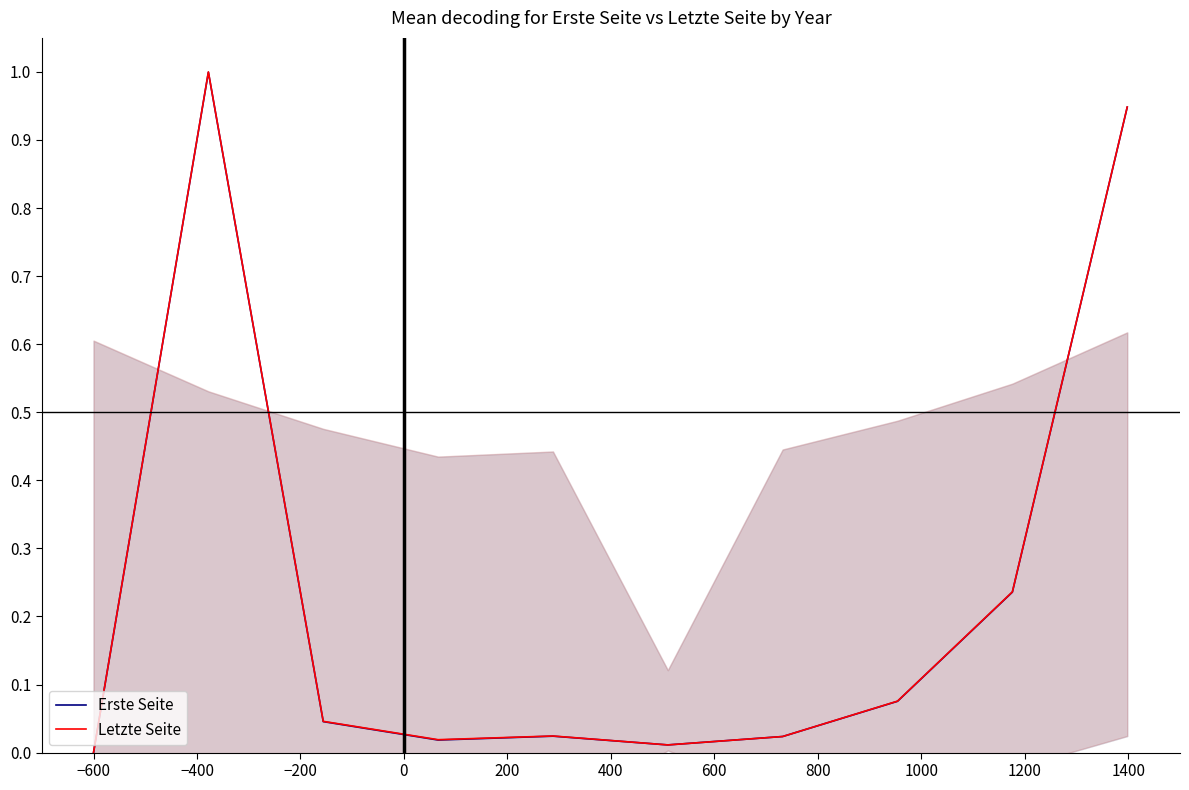

How many distinct data groups are displayed?

2